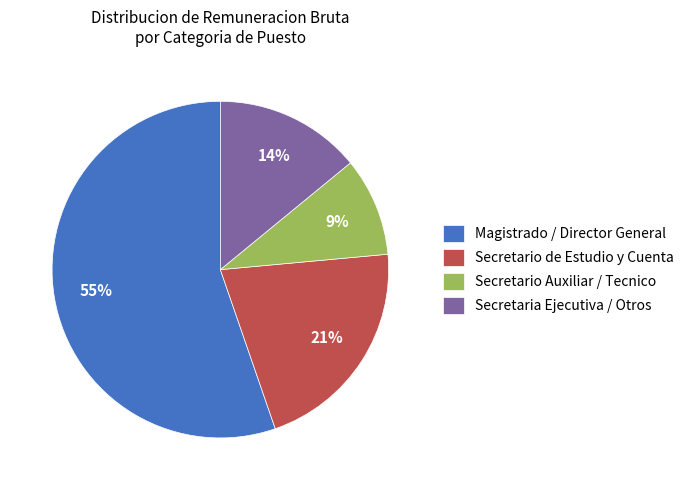

Rank the categories by value from highest to lowest.

Magistrado / Director General, Secretario de Estudio y Cuenta, Secretaria Ejecutiva / Otros, Secretario Auxiliar / Tecnico